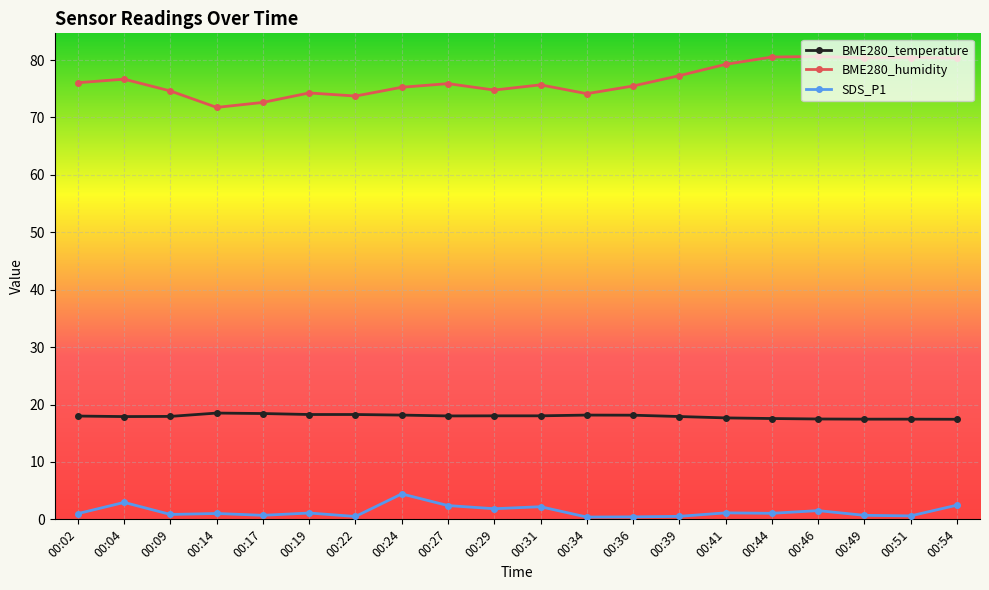

Which series changed the most between 00:04 and 00:49?

BME280_humidity